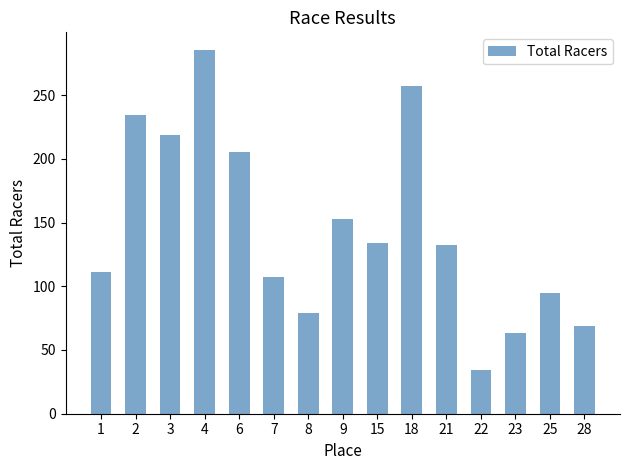

The value at 8 is 51. True or false?

False